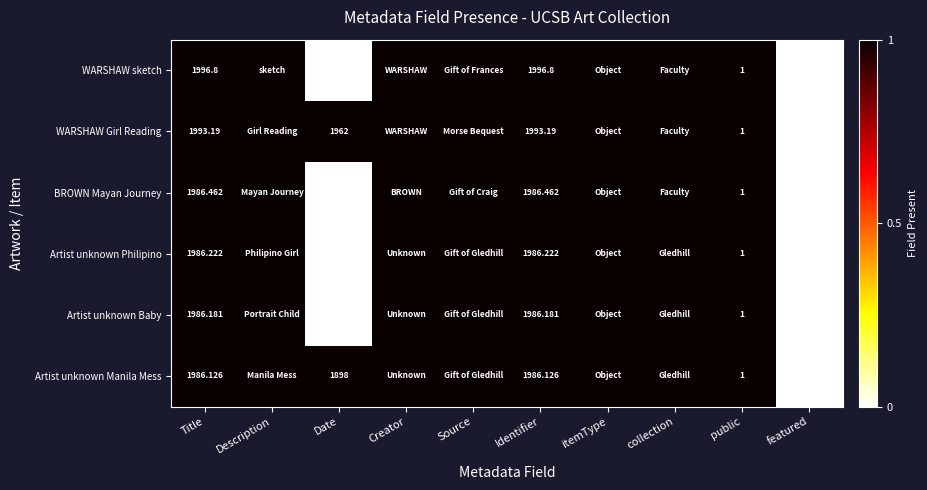

Is the value of WARSHAW sketch at featured greater than the value of Artist unknown Baby at Identifier?

No